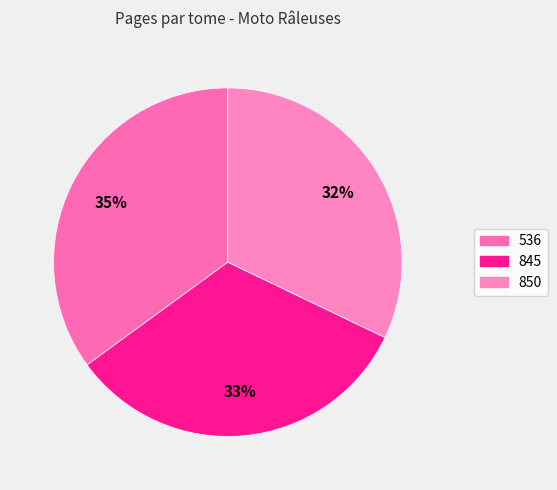

Is there any slice that represents more than half of the pie?

No